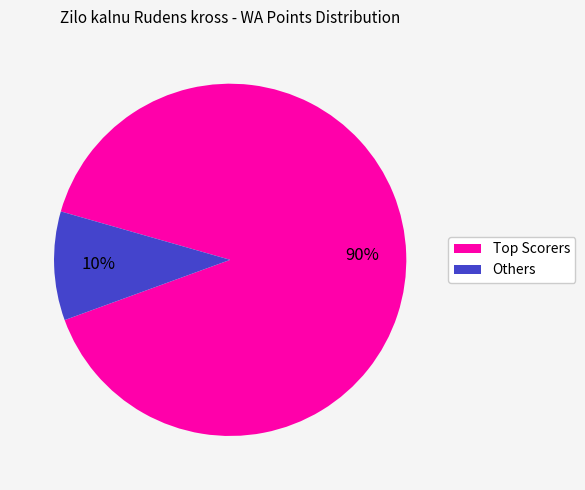

To the nearest percent, what is the difference between the largest and smallest slice percentages?

80%